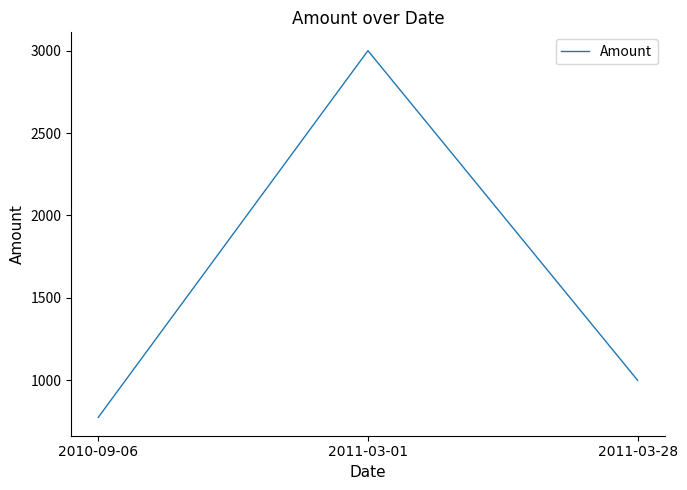

What is the ratio of the value at 2010-09-06 to the value at 2011-03-01?

0.3